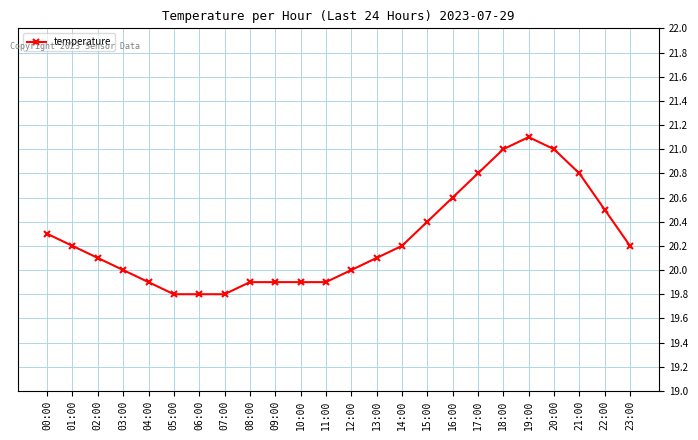

Is this an area chart (filled region under the line)?

No